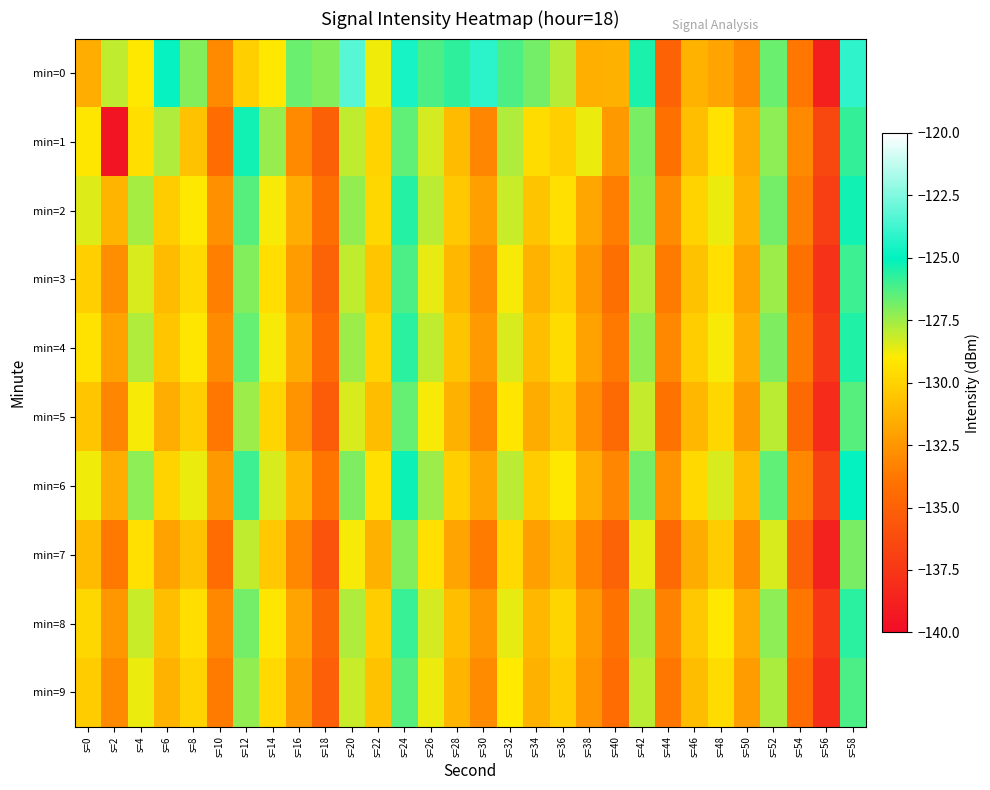

Reading right to left, what are all the values shown in this chart?

min=0: s=58=-124.1	s=56=-138.8	s=54=-133.8	s=52=-126.7	s=50=-133.0	s=48=-131.9	s=46=-131.3	s=44=-134.9	s=42=-125.4	s=40=-131.3	s=38=-131.4	s=36=-127.8	s=34=-126.9	s=32=-126.2	s=30=-124.2	s=28=-125.7	s=26=-126.2	s=24=-124.5	s=22=-128.8	s=20=-123.3	s=18=-127.1	s=16=-126.7	s=14=-129.1	s=12=-130.1	s=10=-133.0	s=8=-127.1	s=6=-124.9	s=4=-129.1	s=2=-128.0	s=0=-131.5
min=1: s=58=-125.8	s=56=-136.5	s=54=-133.0	s=52=-127.2	s=50=-131.7	s=48=-129.3	s=46=-130.8	s=44=-134.1	s=42=-126.9	s=40=-132.4	s=38=-128.7	s=36=-130.1	s=34=-129.6	s=32=-127.8	s=30=-133.2	s=28=-131.0	s=26=-128.3	s=24=-126.5	s=22=-130.0	s=20=-128.0	s=18=-135.1	s=16=-133.0	s=14=-127.4	s=12=-125.3	s=10=-134.3	s=8=-130.7	s=6=-127.8	s=4=-129.5	s=2=-139.5	s=0=-129.2
min=2: s=58=-125.3	s=56=-137.1	s=54=-133.4	s=52=-126.8	s=50=-131.3	s=48=-128.7	s=46=-130.0	s=44=-132.9	s=42=-127.1	s=40=-133.5	s=38=-131.8	s=36=-129.4	s=34=-130.6	s=32=-128.2	s=30=-132.1	s=28=-130.4	s=26=-127.9	s=24=-125.6	s=22=-129.8	s=20=-127.3	s=18=-134.2	s=16=-131.5	s=14=-128.9	s=12=-126.4	s=10=-132.7	s=8=-129.1	s=6=-130.3	s=4=-127.6	s=2=-131.2	s=0=-128.5
min=3: s=58=-126.0	s=56=-137.8	s=54=-134.1	s=52=-127.5	s=50=-132.0	s=48=-129.4	s=46=-130.7	s=44=-133.6	s=42=-127.8	s=40=-134.2	s=38=-132.5	s=36=-130.1	s=34=-131.3	s=32=-128.9	s=30=-132.8	s=28=-131.1	s=26=-128.6	s=24=-126.2	s=22=-130.5	s=20=-128.0	s=18=-135.0	s=16=-132.2	s=14=-129.5	s=12=-127.1	s=10=-133.4	s=8=-129.7	s=6=-131.0	s=4=-128.4	s=2=-132.8	s=0=-130.1
min=4: s=58=-125.5	s=56=-137.3	s=54=-133.6	s=52=-127.0	s=50=-131.5	s=48=-128.9	s=46=-130.2	s=44=-133.1	s=42=-127.3	s=40=-133.7	s=38=-132.0	s=36=-129.6	s=34=-130.8	s=32=-128.4	s=30=-132.3	s=28=-130.6	s=26=-128.0	s=24=-125.7	s=22=-130.0	s=20=-127.5	s=18=-134.4	s=16=-131.6	s=14=-128.9	s=12=-126.6	s=10=-132.9	s=8=-129.2	s=6=-130.5	s=4=-127.8	s=2=-132.0	s=0=-129.3
min=5: s=58=-126.4	s=56=-138.2	s=54=-134.5	s=52=-127.9	s=50=-132.4	s=48=-129.8	s=46=-131.1	s=44=-134.0	s=42=-128.1	s=40=-134.5	s=38=-132.8	s=36=-130.4	s=34=-131.6	s=32=-129.2	s=30=-133.1	s=28=-131.4	s=26=-128.9	s=24=-126.6	s=22=-130.9	s=20=-128.4	s=18=-135.3	s=16=-132.6	s=14=-129.9	s=12=-127.5	s=10=-133.8	s=8=-130.2	s=6=-131.5	s=4=-128.9	s=2=-133.2	s=0=-130.5
min=6: s=58=-125.0	s=56=-136.8	s=54=-133.1	s=52=-126.5	s=50=-131.0	s=48=-128.4	s=46=-129.7	s=44=-132.6	s=42=-126.8	s=40=-133.2	s=38=-131.5	s=36=-129.1	s=34=-130.3	s=32=-127.9	s=30=-131.8	s=28=-130.1	s=26=-127.5	s=24=-125.2	s=22=-129.4	s=20=-127.0	s=18=-133.9	s=16=-131.1	s=14=-128.4	s=12=-126.0	s=10=-132.4	s=8=-128.7	s=6=-130.0	s=4=-127.2	s=2=-131.5	s=0=-128.8
min=7: s=58=-126.9	s=56=-138.7	s=54=-135.0	s=52=-128.4	s=50=-132.9	s=48=-130.3	s=46=-131.6	s=44=-134.5	s=42=-128.6	s=40=-135.0	s=38=-133.3	s=36=-130.9	s=34=-132.1	s=32=-129.7	s=30=-133.6	s=28=-131.9	s=26=-129.4	s=24=-127.1	s=22=-131.4	s=20=-128.9	s=18=-135.8	s=16=-133.1	s=14=-130.4	s=12=-128.0	s=10=-134.3	s=8=-130.7	s=6=-132.0	s=4=-129.4	s=2=-133.7	s=0=-131.0
min=8: s=58=-125.7	s=56=-137.5	s=54=-133.8	s=52=-127.2	s=50=-131.7	s=48=-129.1	s=46=-130.4	s=44=-133.3	s=42=-127.6	s=40=-134.0	s=38=-132.3	s=36=-129.9	s=34=-131.1	s=32=-128.6	s=30=-132.5	s=28=-130.8	s=26=-128.3	s=24=-125.9	s=22=-130.2	s=20=-127.8	s=18=-134.7	s=16=-131.9	s=14=-129.2	s=12=-126.8	s=10=-133.1	s=8=-129.5	s=6=-130.8	s=4=-128.2	s=2=-132.5	s=0=-129.8
min=9: s=58=-126.2	s=56=-138.0	s=54=-134.3	s=52=-127.7	s=50=-132.2	s=48=-129.6	s=46=-130.9	s=44=-133.8	s=42=-127.9	s=40=-134.3	s=38=-132.6	s=36=-130.2	s=34=-131.4	s=32=-129.0	s=30=-132.9	s=28=-131.2	s=26=-128.7	s=24=-126.4	s=22=-130.7	s=20=-128.2	s=18=-135.1	s=16=-132.4	s=14=-129.7	s=12=-127.3	s=10=-133.6	s=8=-130.0	s=6=-131.3	s=4=-128.7	s=2=-133.0	s=0=-130.3